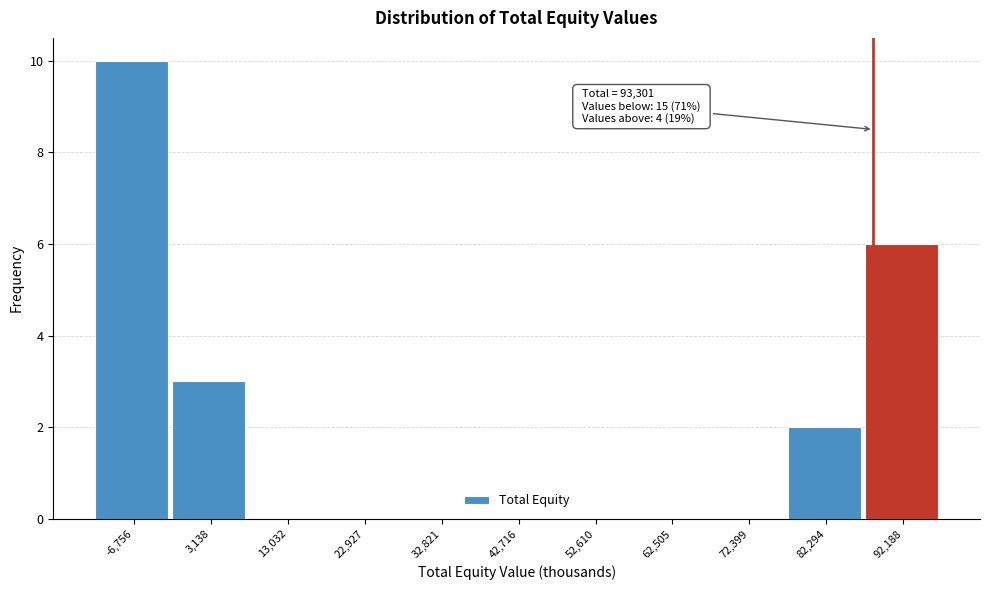

Reading left to right, what are all the values shown in this chart?

-6,756=10	3,138=3	13,032=0	22,927=0	32,821=0	42,716=0	52,610=0	62,505=0	72,399=0	82,294=2	92,188=6